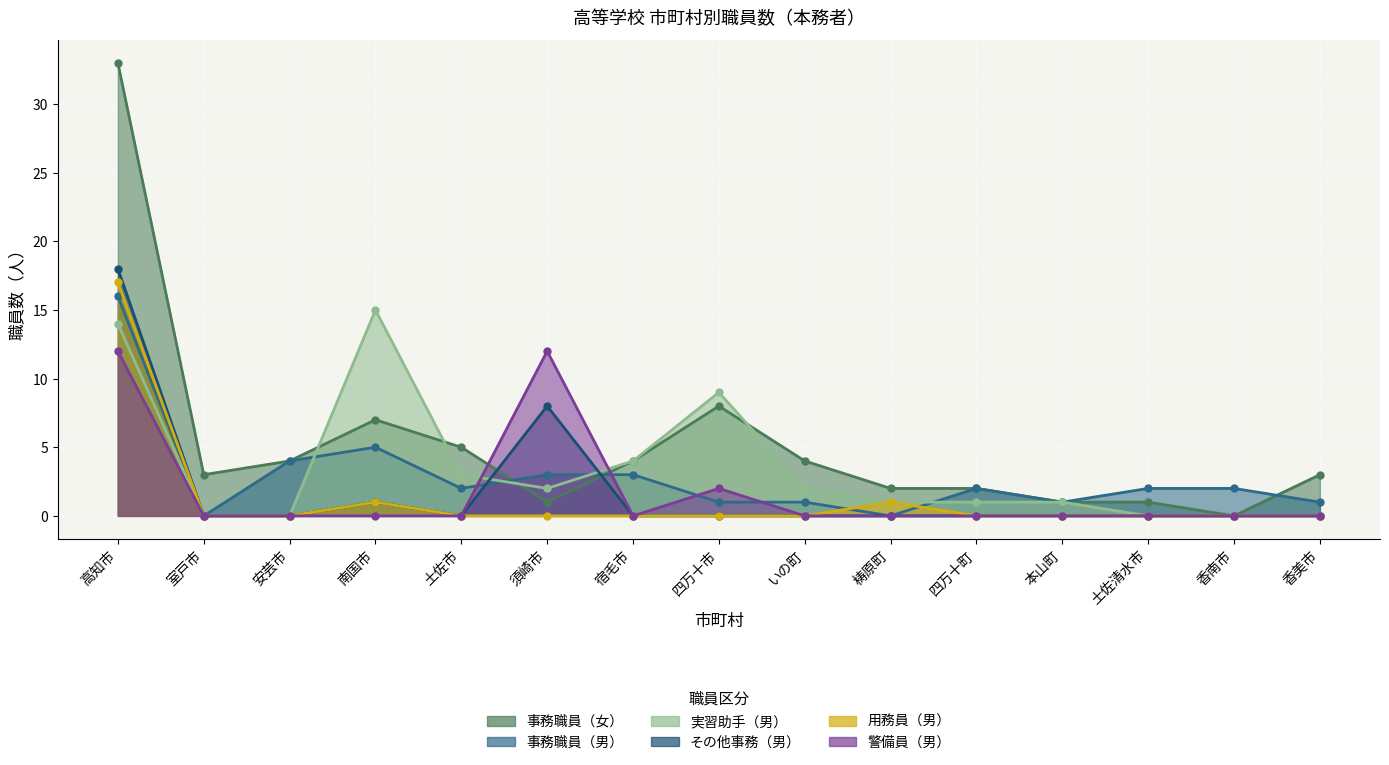

What is the label of the 9th point from the left?

いの町